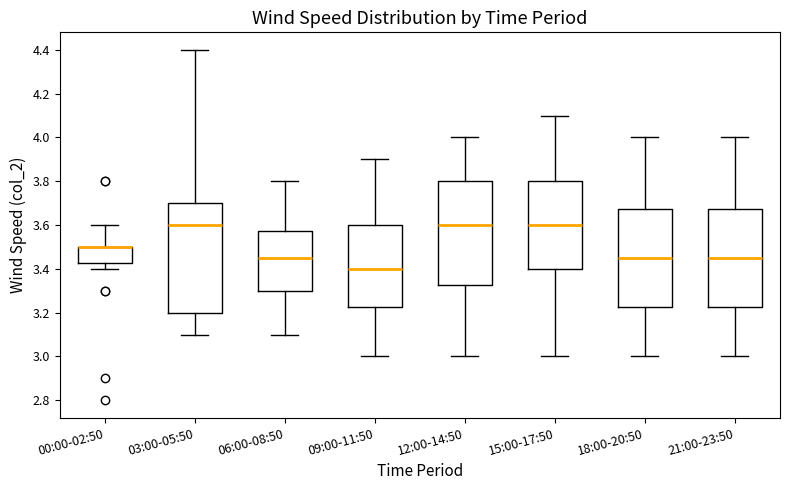

Reading left to right, read every box against the y-axis: the position of its median line, the range the box covers, and the ends of its whiskers. The values are not printed on the chart, so give them approximately, as read against the axis.

00:00-02:50: median 3.50 (drawn on the box's upper edge), box 3.42 to 3.50, whiskers 3.40 to 3.60
03:00-05:50: median 3.60, box 3.20 to 3.70, whiskers 3.10 to 4.40
06:00-08:50: median 3.46, box 3.30 to 3.58, whiskers 3.10 to 3.80
09:00-11:50: median 3.40, box 3.22 to 3.60, whiskers 3.00 to 3.90
12:00-14:50: median 3.60, box 3.32 to 3.80, whiskers 3.00 to 4.00
15:00-17:50: median 3.60, box 3.40 to 3.80, whiskers 3.00 to 4.10
18:00-20:50: median 3.46, box 3.22 to 3.68, whiskers 3.00 to 4.00
21:00-23:50: median 3.46, box 3.22 to 3.68, whiskers 3.00 to 4.00